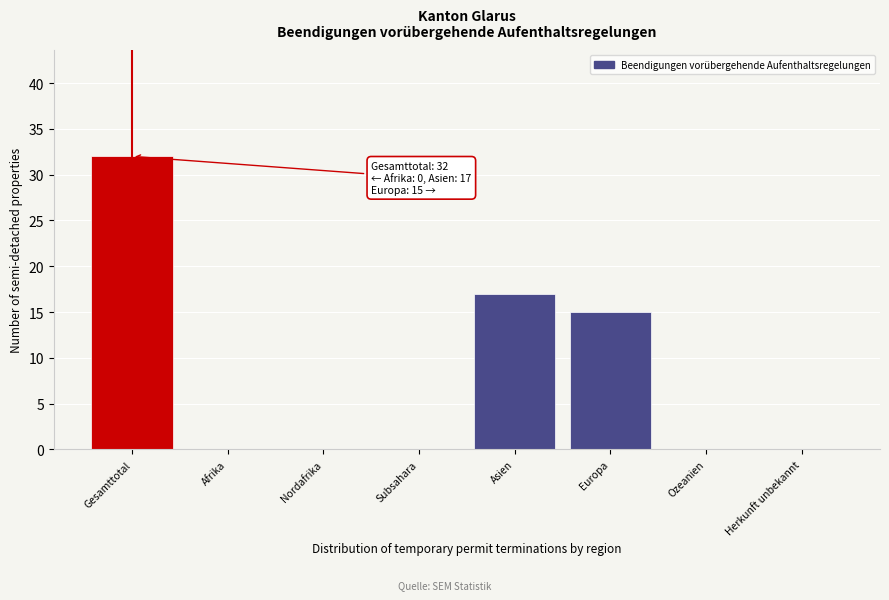

Reading left to right, extract all data points from this chart.

Gesamttotal=32	Afrika=0	Nordafrika=0	Subsahara=0	Asien=17	Europa=15	Ozeanien=0	Herkunft unbekannt=0